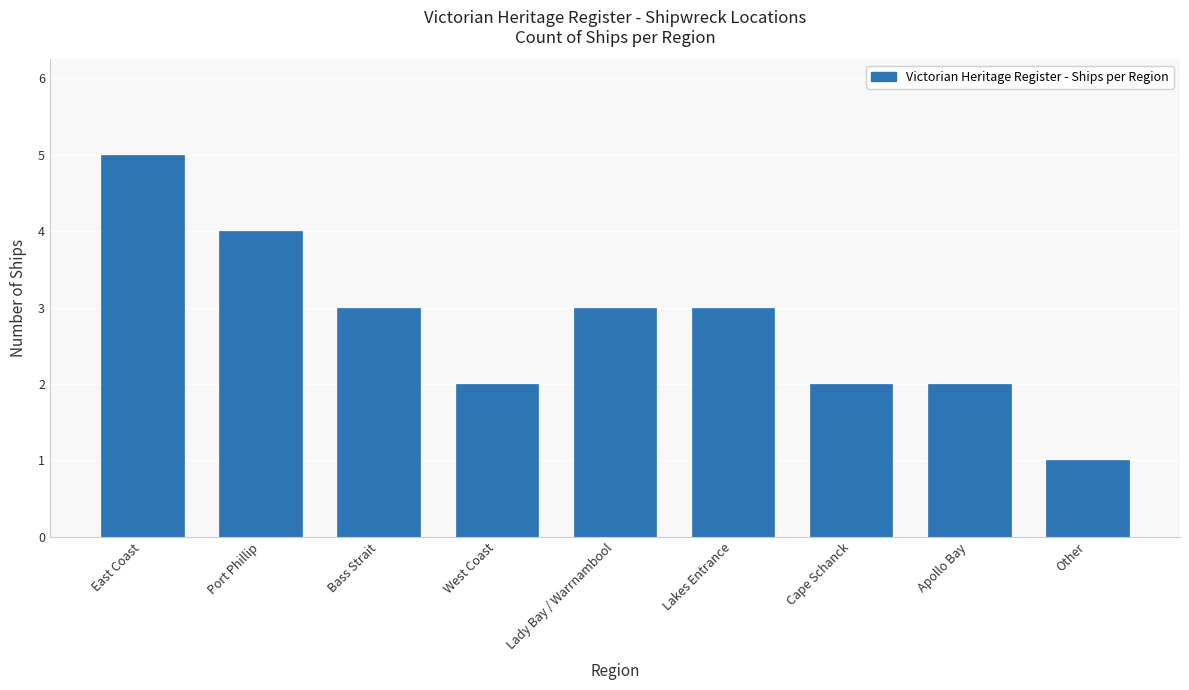

The value at Apollo Bay is 1. True or false?

False